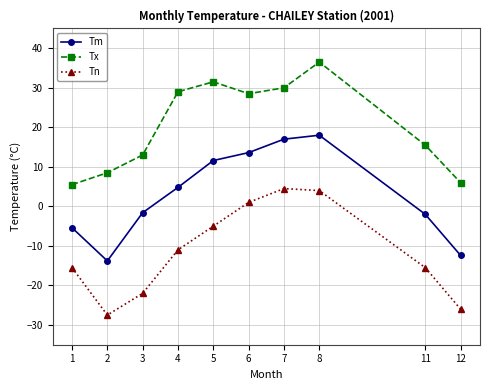

Reading right to left, extract all data points from this chart.

Tm: 12=-12.4	11=-2.0	8=18.0	7=17.0	6=13.6	5=11.6	4=4.8	3=-1.6	2=-13.8	1=-5.4
Tx: 12=6.0	11=15.5	8=36.5	7=30.0	6=28.5	5=31.5	4=29.0	3=13.0	2=8.5	1=5.5
Tn: 12=-26.0	11=-15.5	8=4.0	7=4.5	6=1.0	5=-5.0	4=-11.0	3=-22.0	2=-27.5	1=-15.5